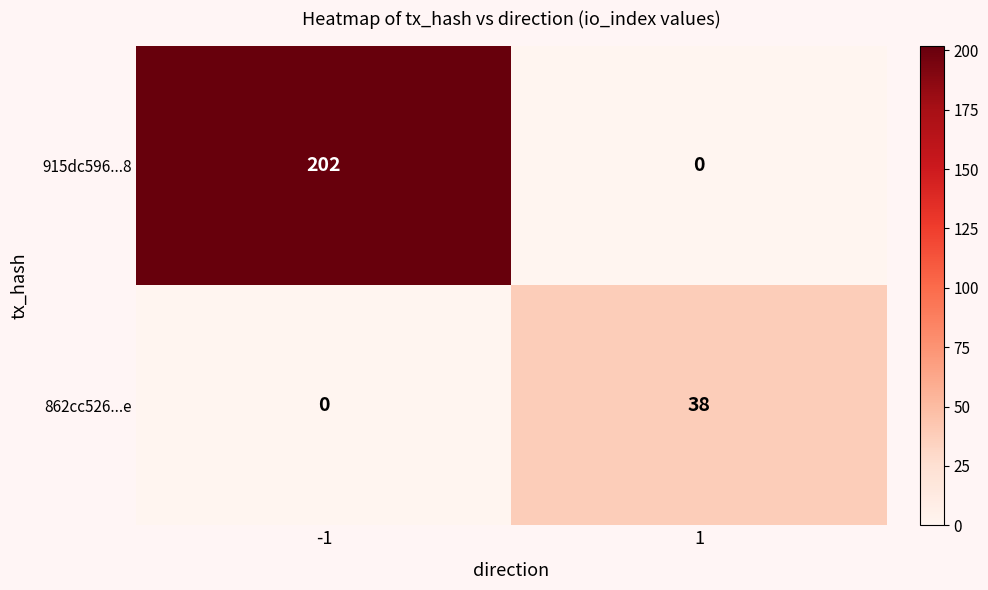

At which category does the chart reach its peak across all series?

-1